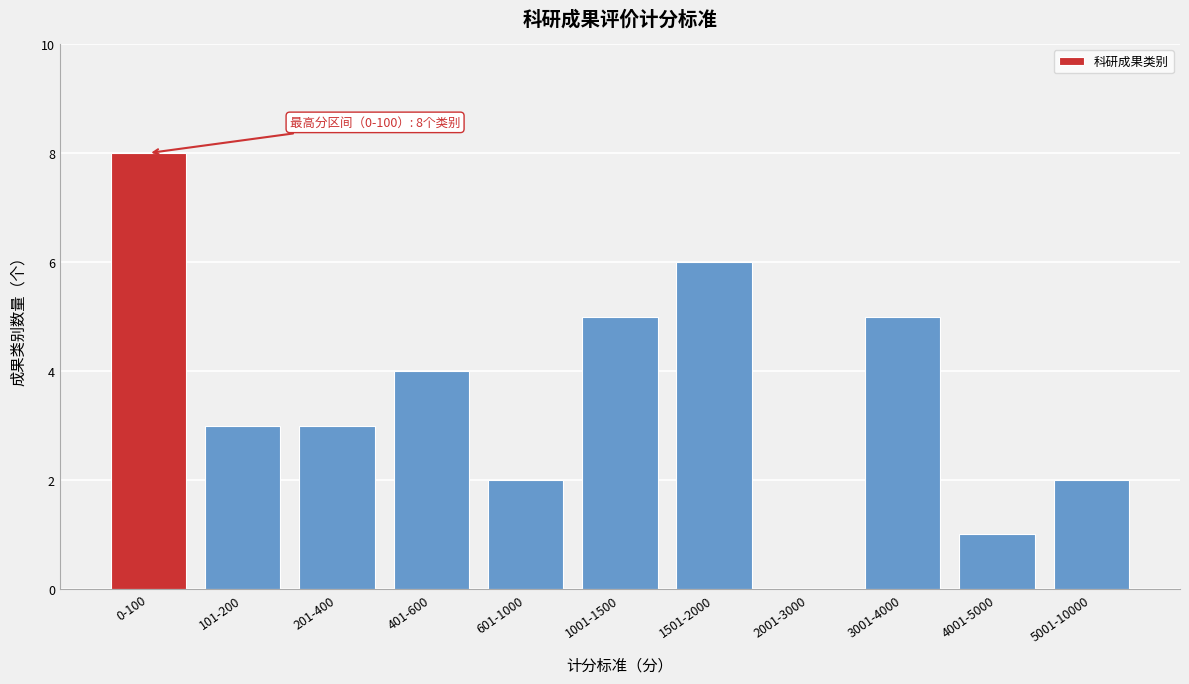

Reading right to left, transcribe all the data shown in this chart.

5001-10000=2	4001-5000=1	3001-4000=5	2001-3000=0	1501-2000=6	1001-1500=5	601-1000=2	401-600=4	201-400=3	101-200=3	0-100=8